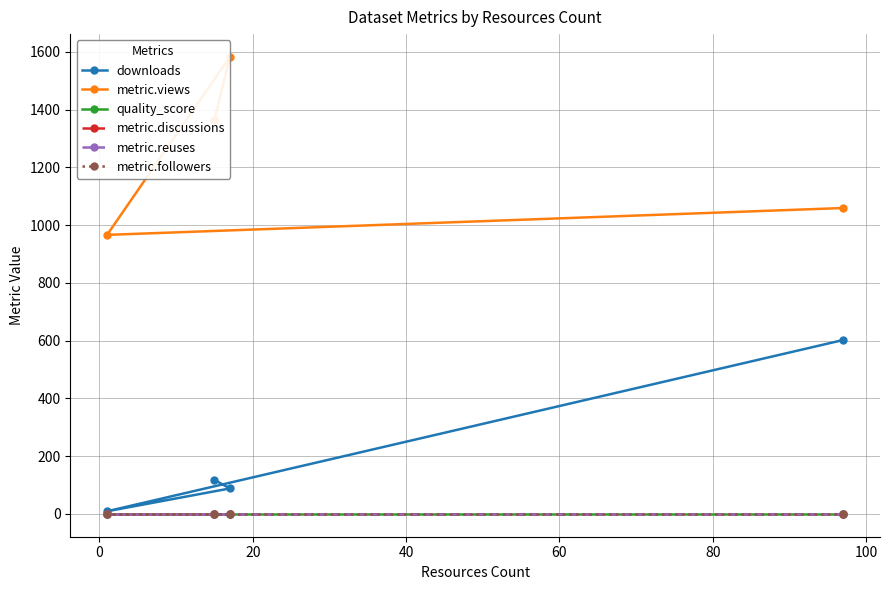

The value of metric.views at 20 is 634.1. True or false?

False